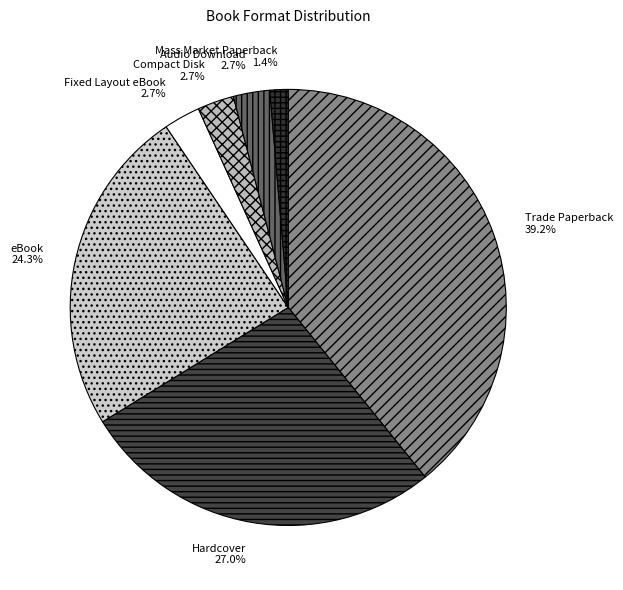

What is the ratio of the value at Mass Market Paperback to the value at Compact Disk?

0.5